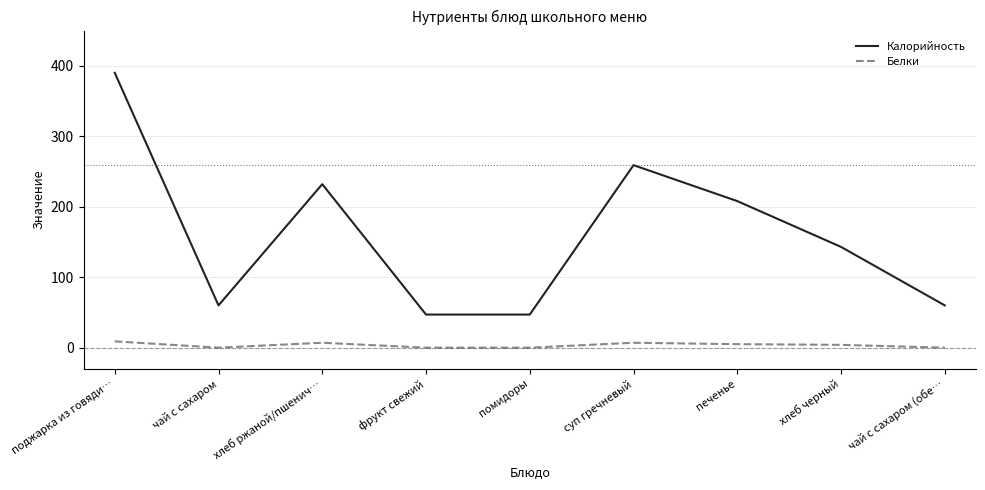

What is the total value across all series at помидоры?

47